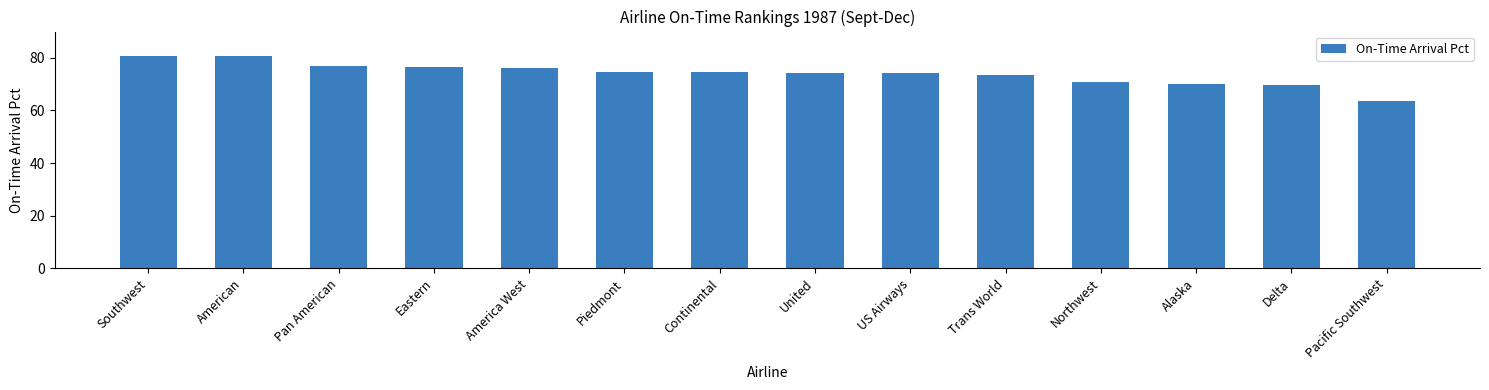

What is the sum of all values?

1036.5